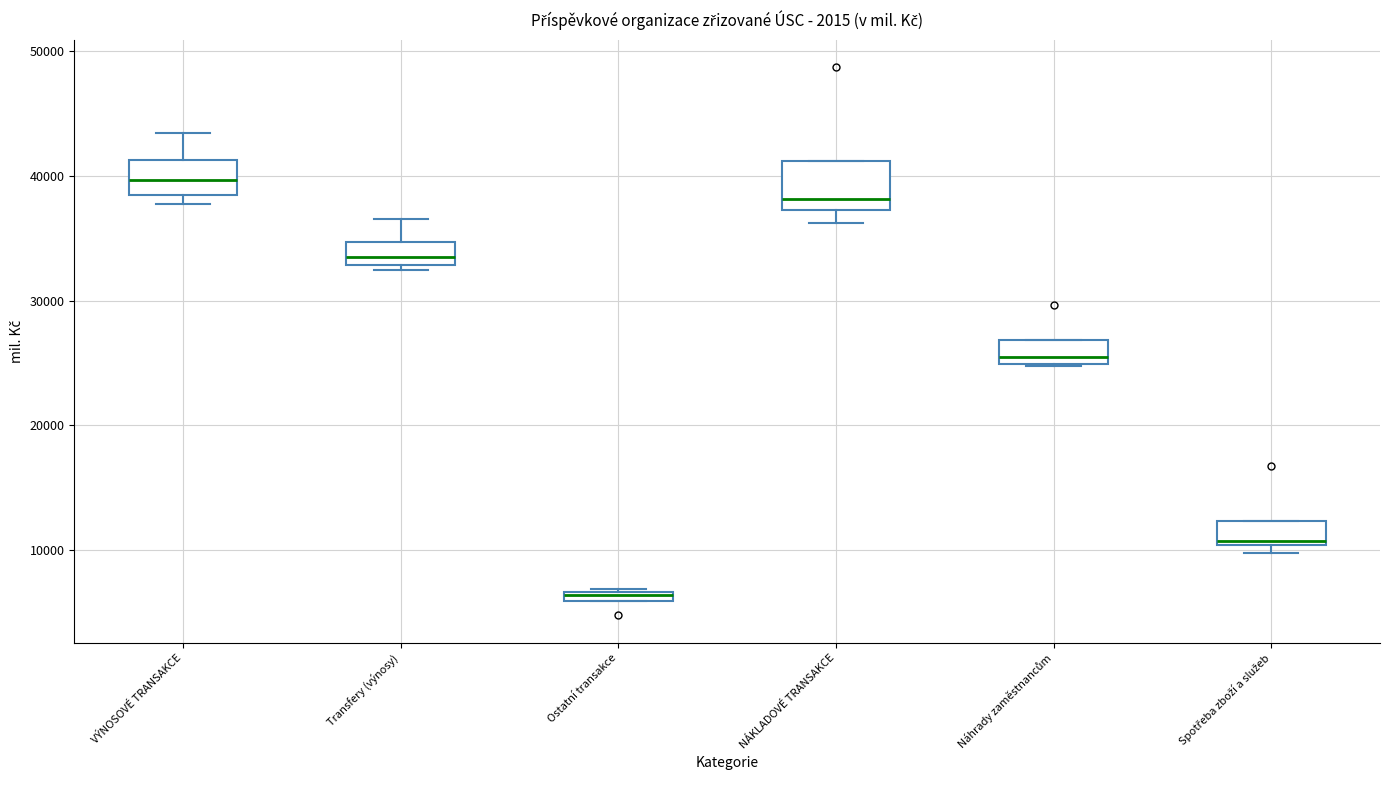

Where does the lower whisker of the box for NÁKLADOVÉ TRANSAKCE end on the y-axis? The values are not printed on the chart, so give them approximately, as read against the axis.

36000